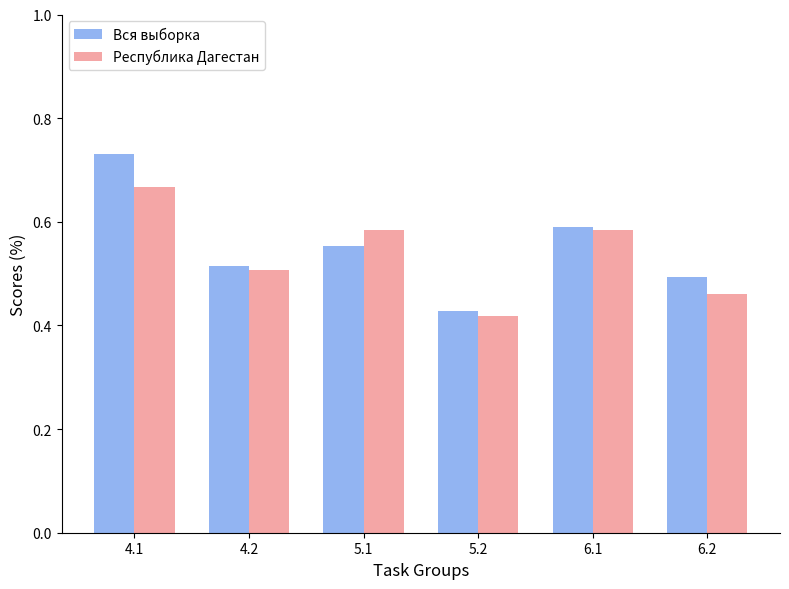

Which series has the largest range (max minus min)?

Вся выборка